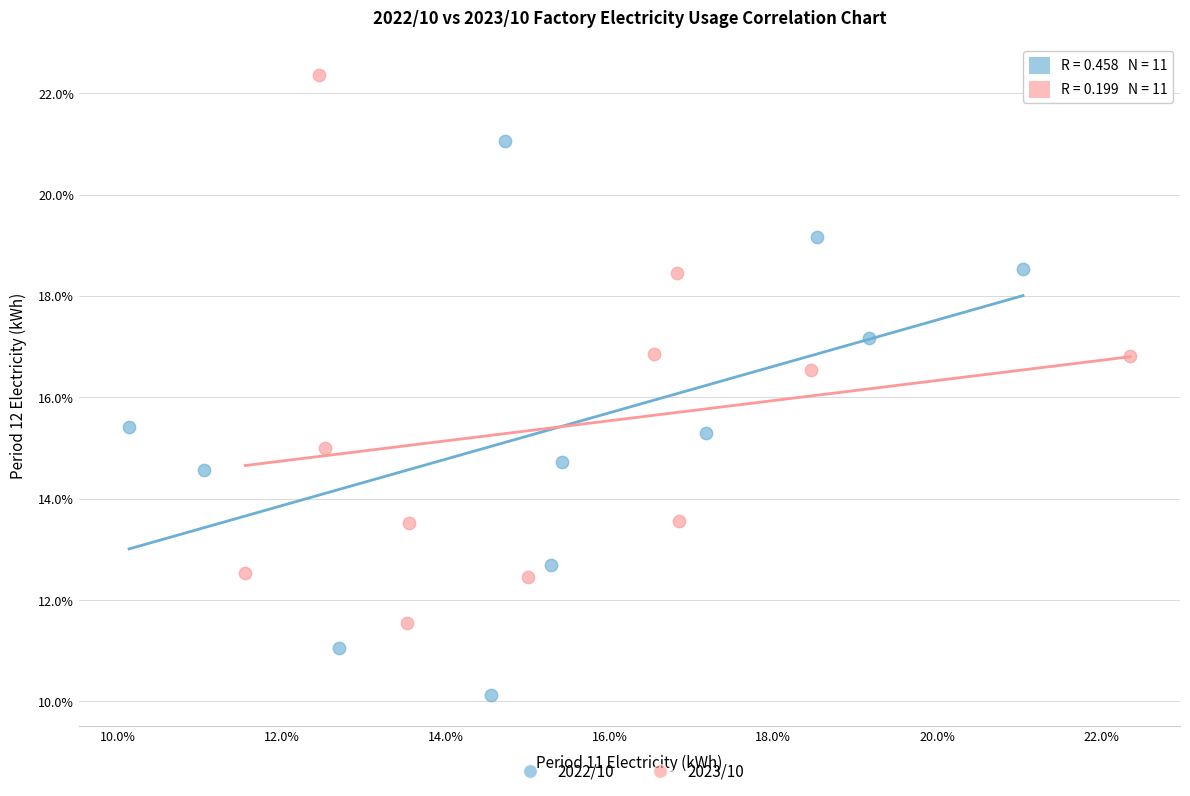

Which series contains the highest Y value?

2023/10